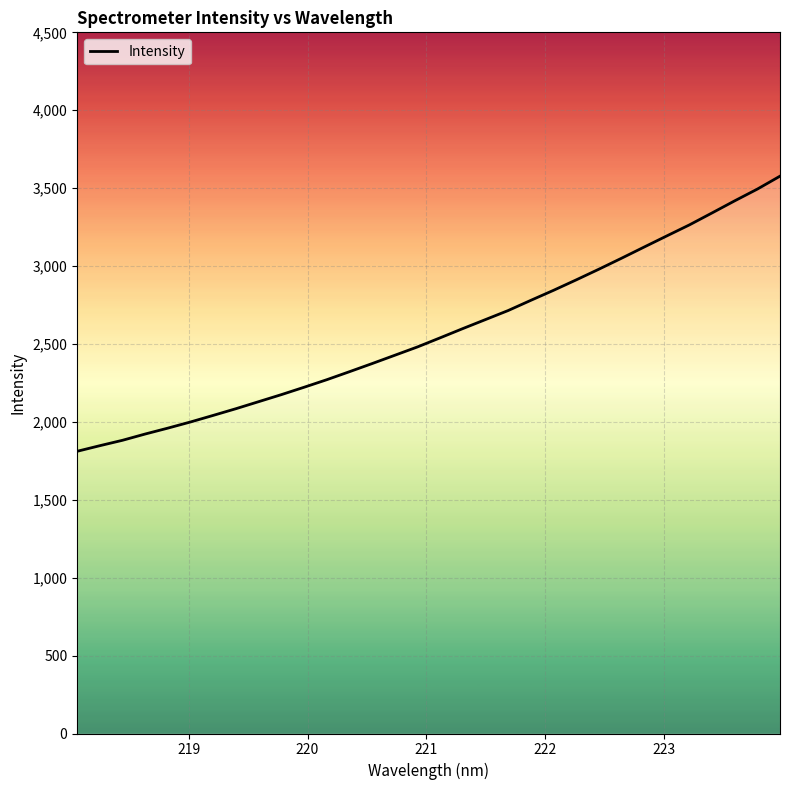

How many data points are above 2539?

16